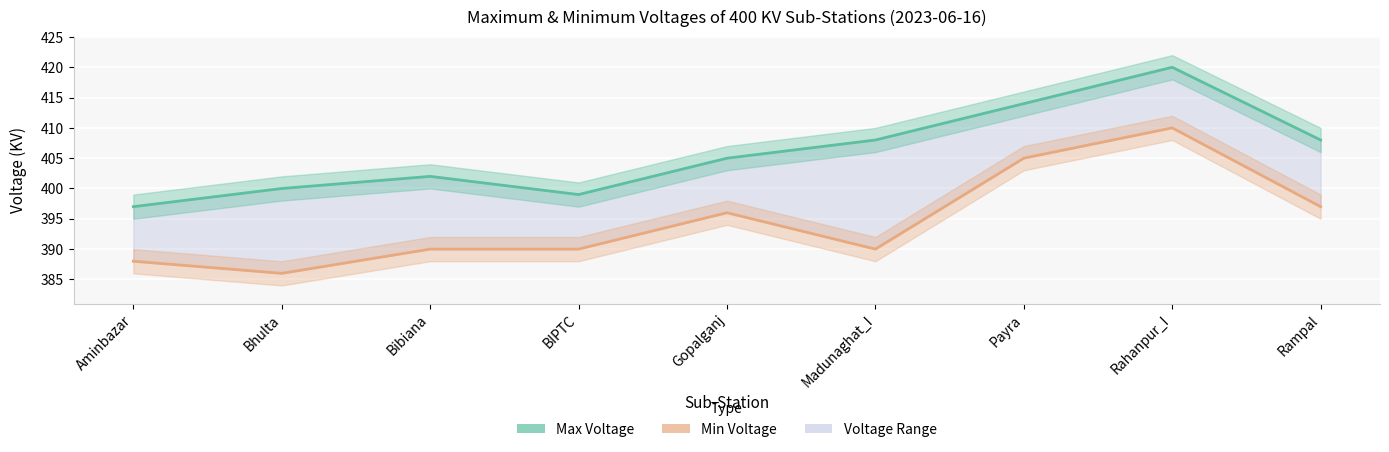

Is this an area chart (filled region under the line)?

No